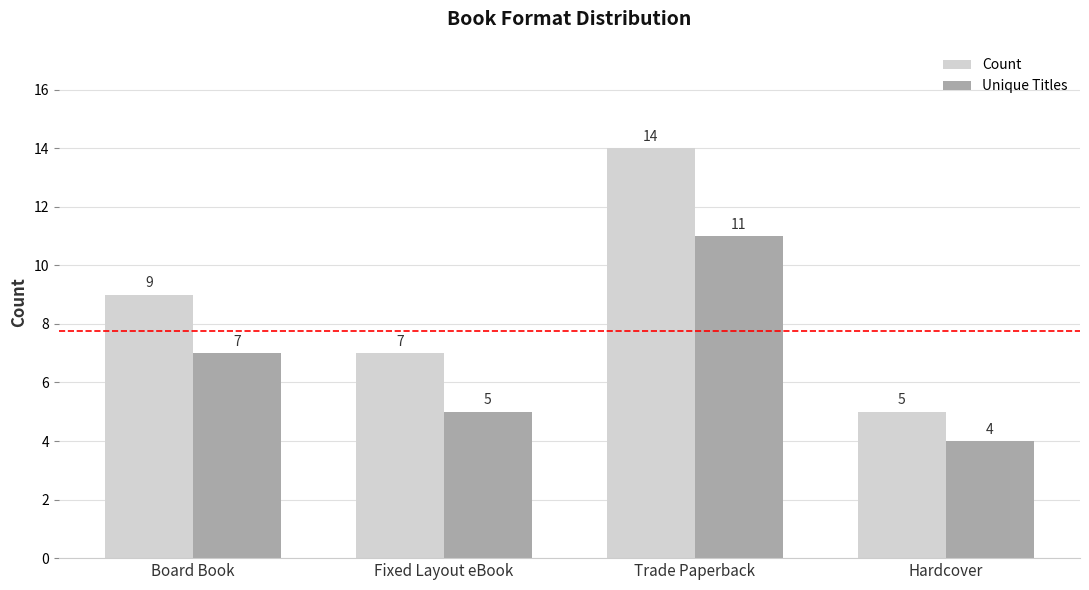

How many values in the Unique Titles series are below 7?

2